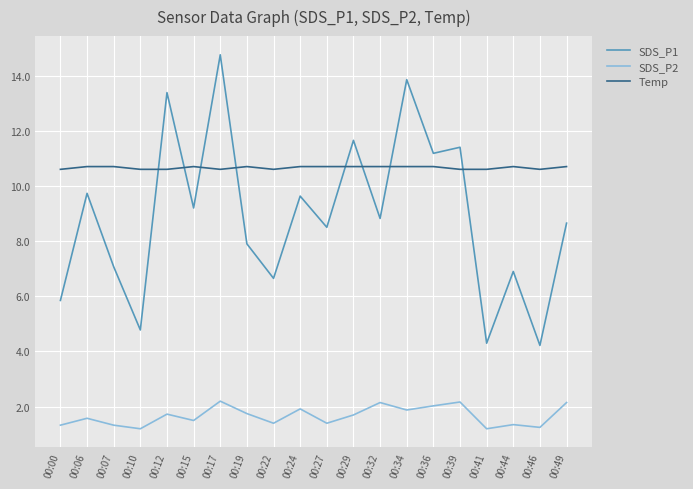

How many lines are shown in the chart?

3